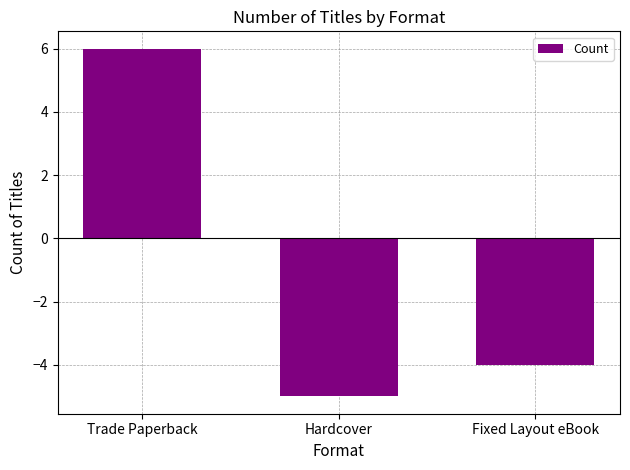

Which has a higher value, Trade Paperback or Fixed Layout eBook?

Trade Paperback